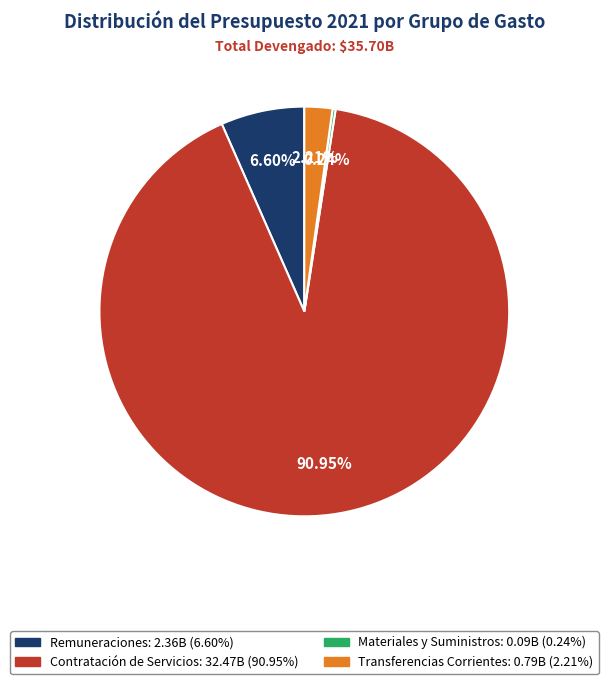

Is there any slice that represents more than half of the pie?

Yes